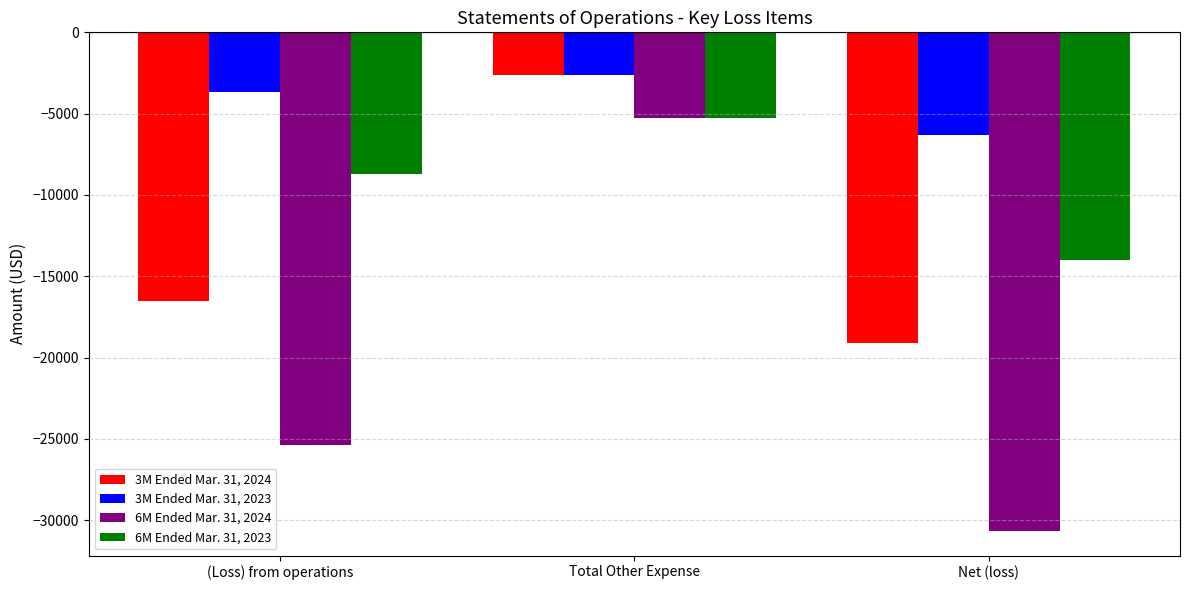

The value of 6M Ended Mar. 31, 2023 at Total Other Expense is -5250. True or false?

True